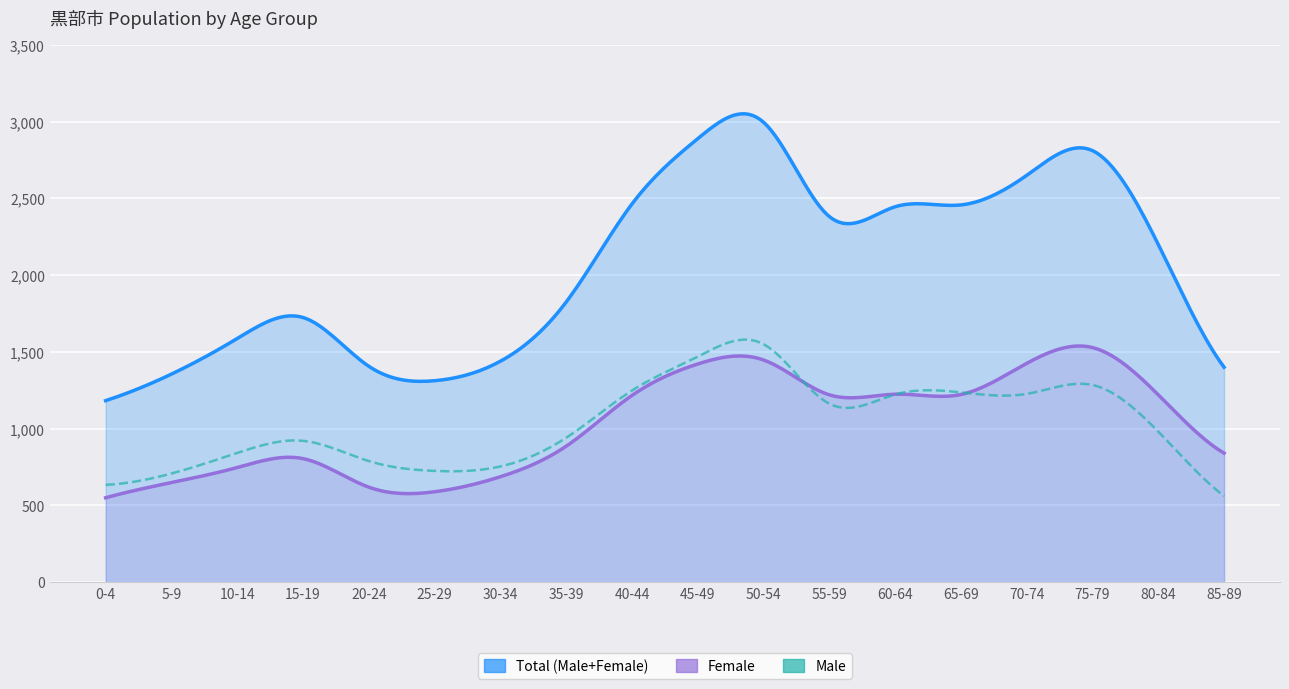

Rank the series at 25-29 from highest to lowest value.

Total (Male+Female), Male, Female